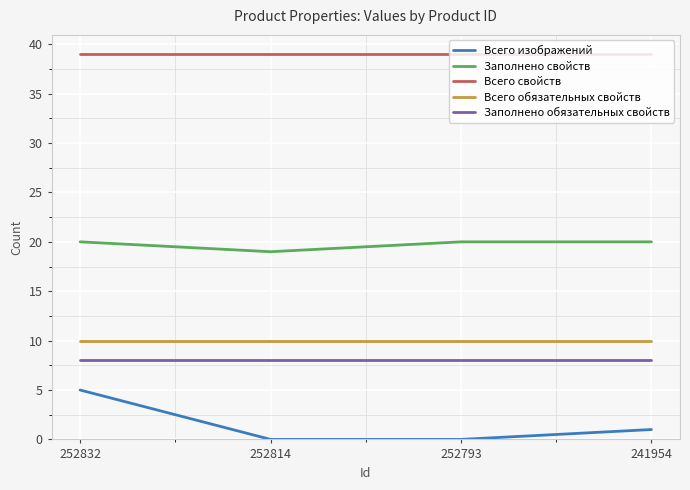

Rank the series by their maximum value, from highest to lowest.

Всего свойств, Заполнено свойств, Всего обязательных свойств, Заполнено обязательных свойств, Всего изображений